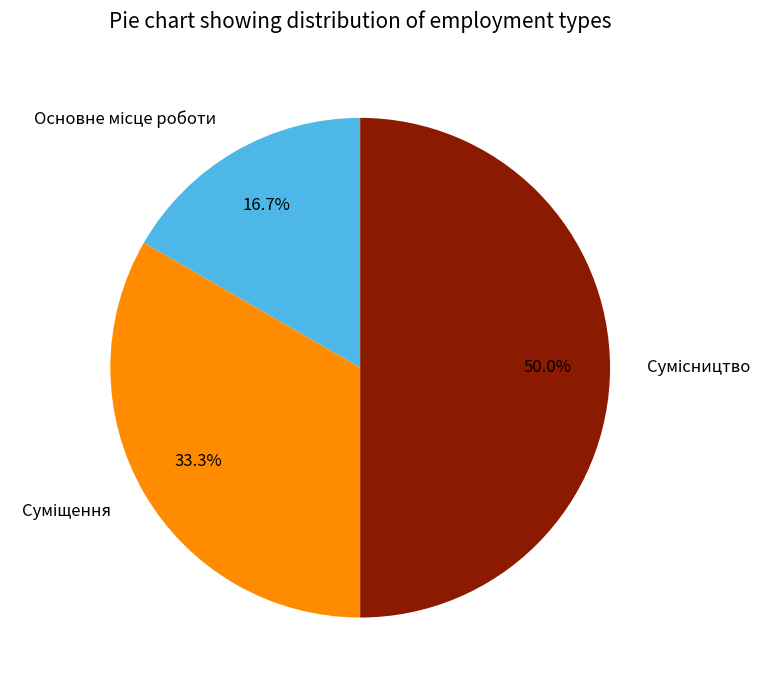

What portion of the pie excludes Основне місце роботи?

83.3%